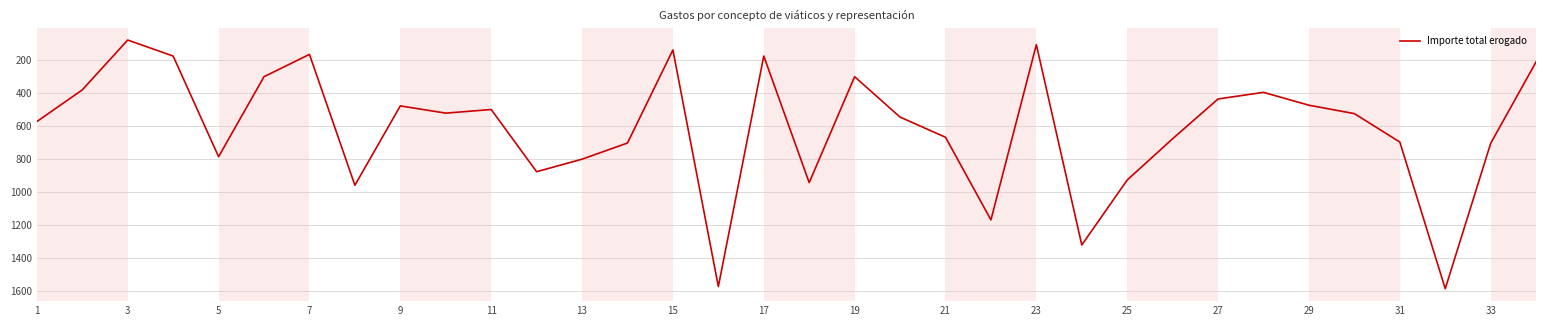

What is the smallest value displayed?

78.0